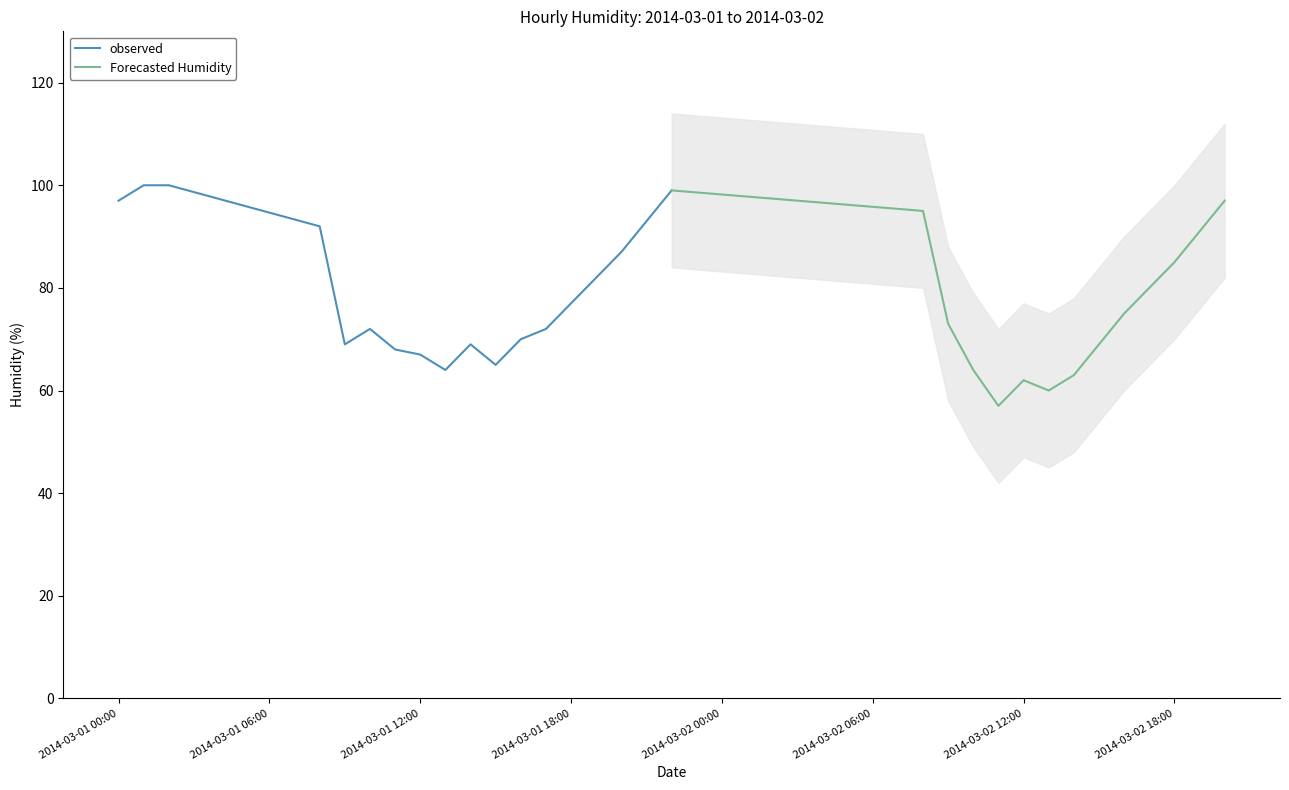

List the labels in order of value, largest first.

2014-03-01 01:00, 2014-03-01 02:00, 2014-03-01 22:00, 2014-03-01 00:00, 2014-03-02 20:00, 2014-03-02 08:00, 2014-03-01 21:00, 2014-03-01 08:00, 2014-03-02 19:00, 2014-03-01 20:00, 2014-03-02 18:00, 2014-03-01 19:00, 2014-03-02 17:00, 2014-03-01 18:00, 2014-03-02 16:00, 2014-03-02 09:00, 2014-03-01 10:00, 2014-03-01 17:00, 2014-03-01 16:00, 2014-03-01 09:00, 2014-03-01 14:00, 2014-03-02 15:00, 2014-03-01 11:00, 2014-03-01 12:00, 2014-03-01 15:00, 2014-03-01 13:00, 2014-03-02 10:00, 2014-03-02 14:00, 2014-03-02 12:00, 2014-03-02 13:00, 2014-03-02 11:00